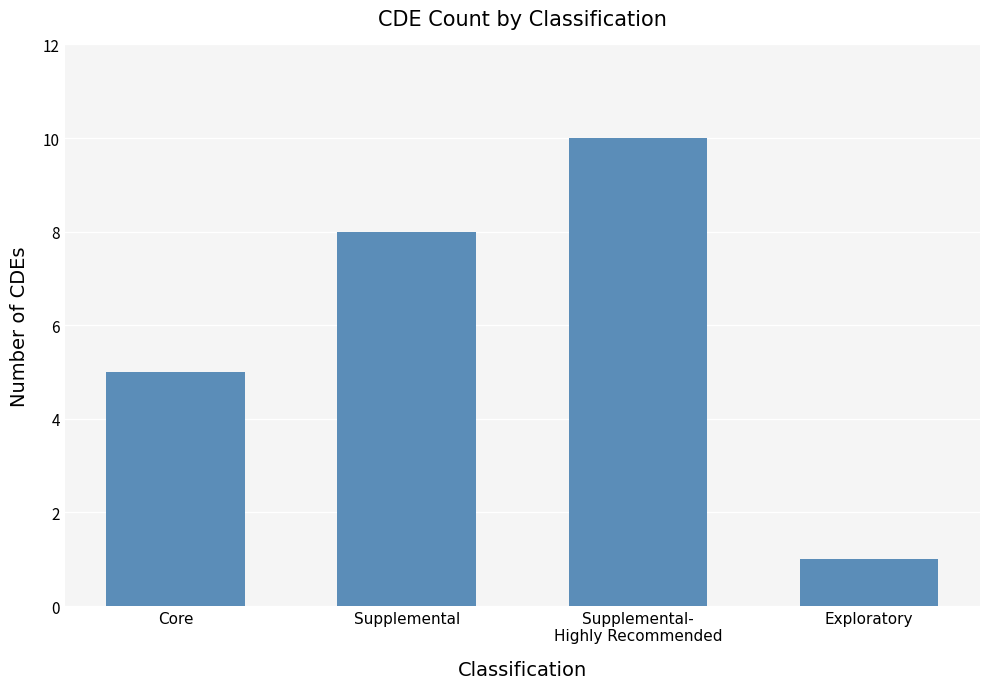

Is it true that the value at Supplemental-
Highly Recommended is 14?

False